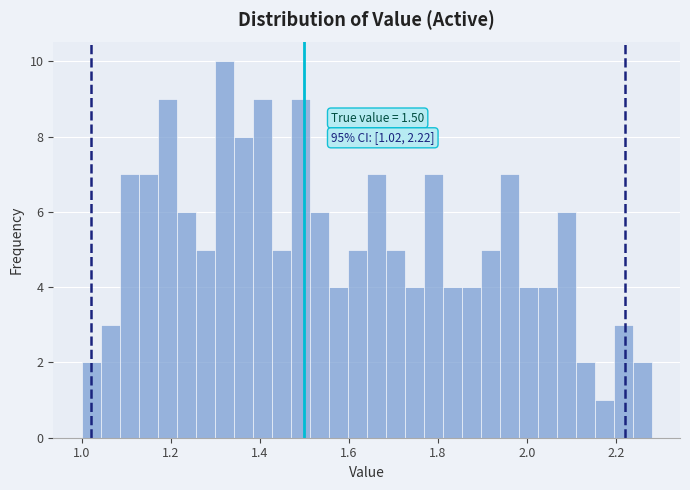

Read against the x-axis, roughly where is the centre of the tallest bar?

1.32